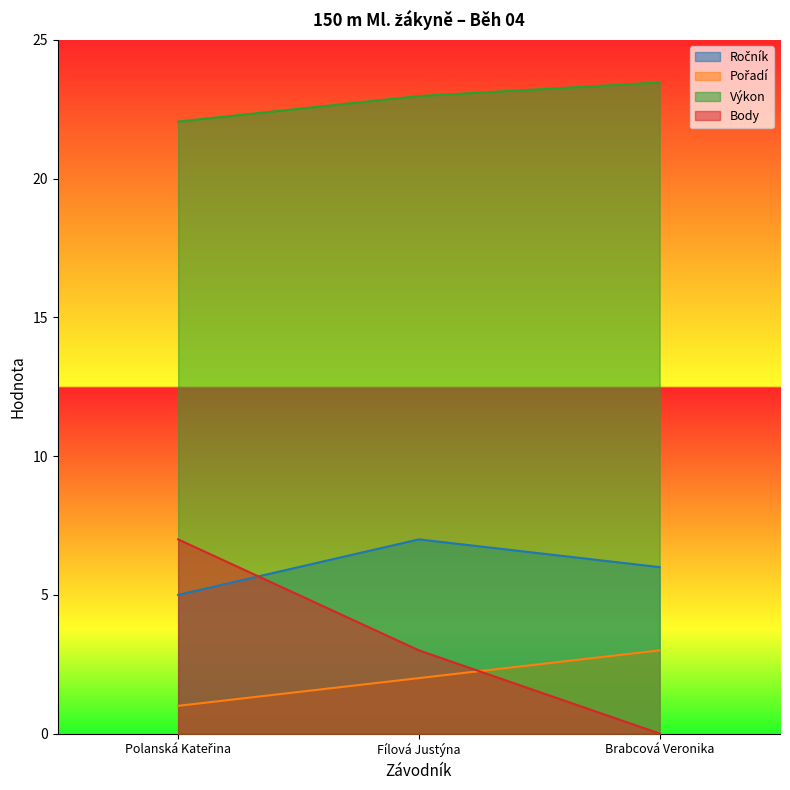

How many distinct data groups are displayed?

4